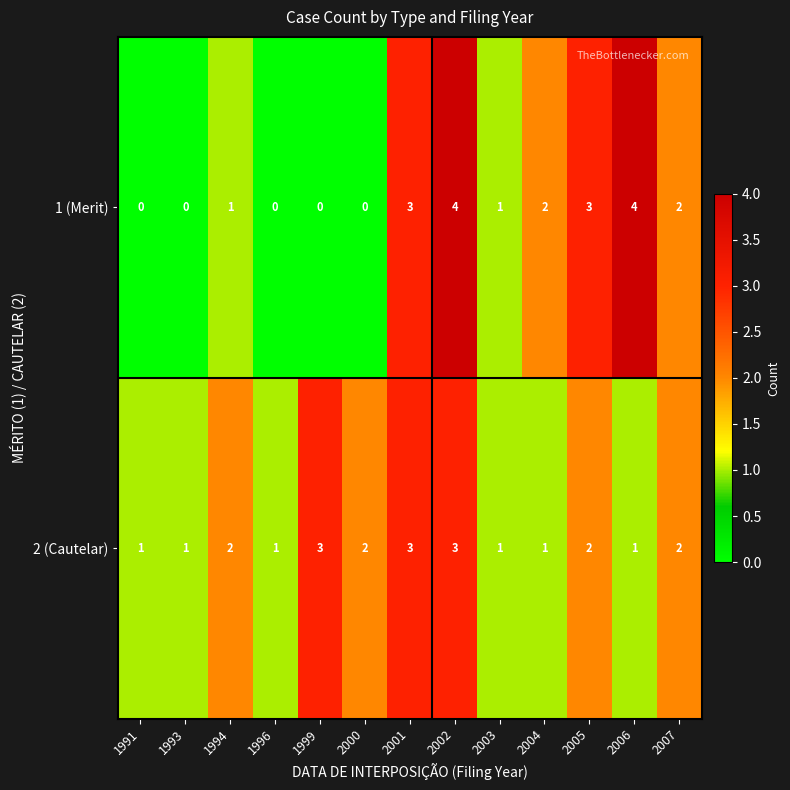

Rank the series by their maximum value, from lowest to highest.

2 (Cautelar), 1 (Merit)